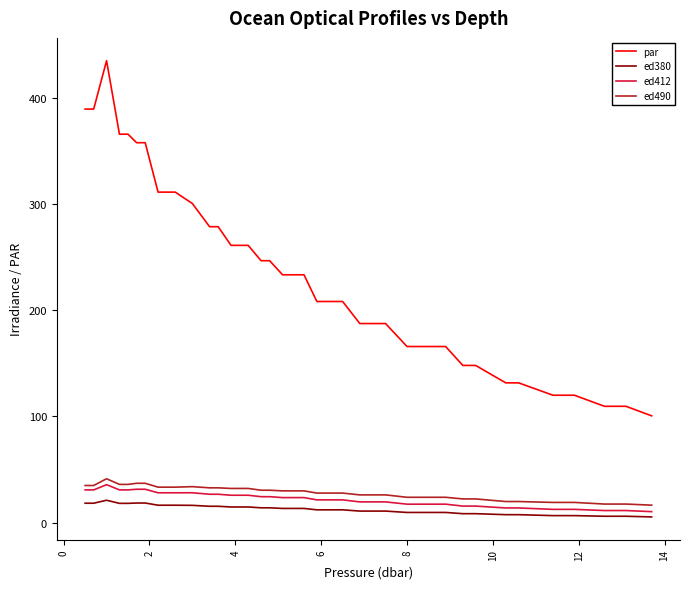

Which series has the largest total across all categories?

par